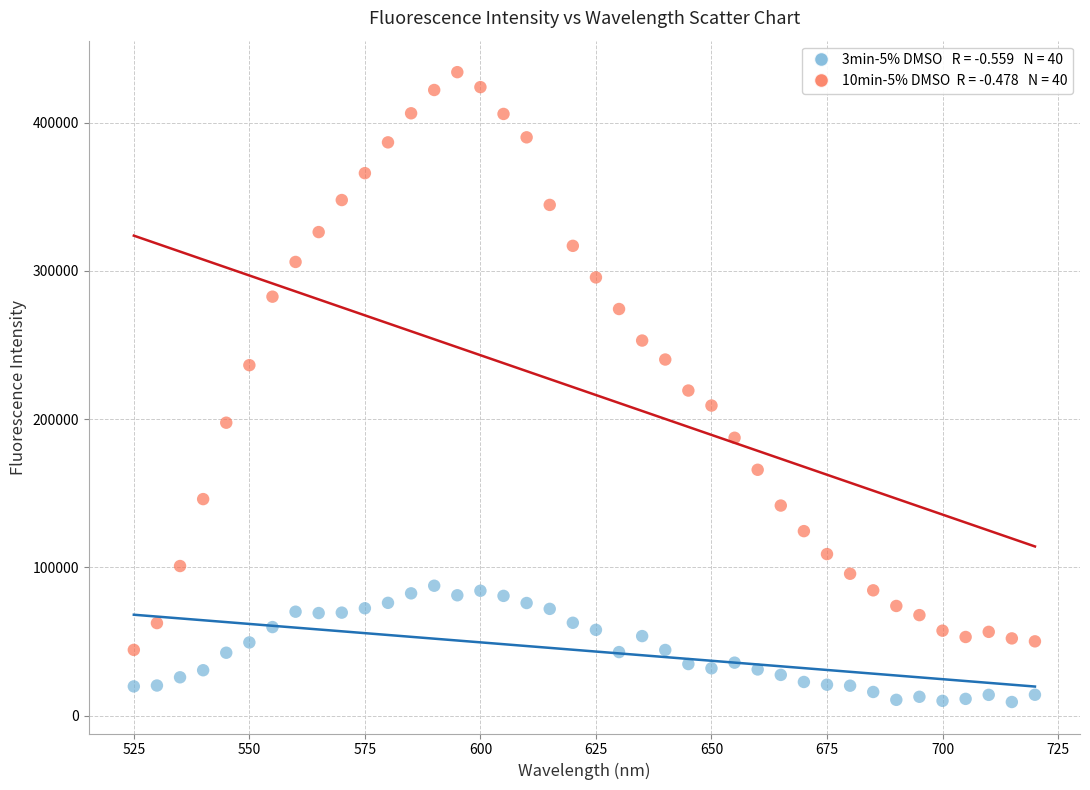

Across all data points, what is the range of X values (max minus min)?

195